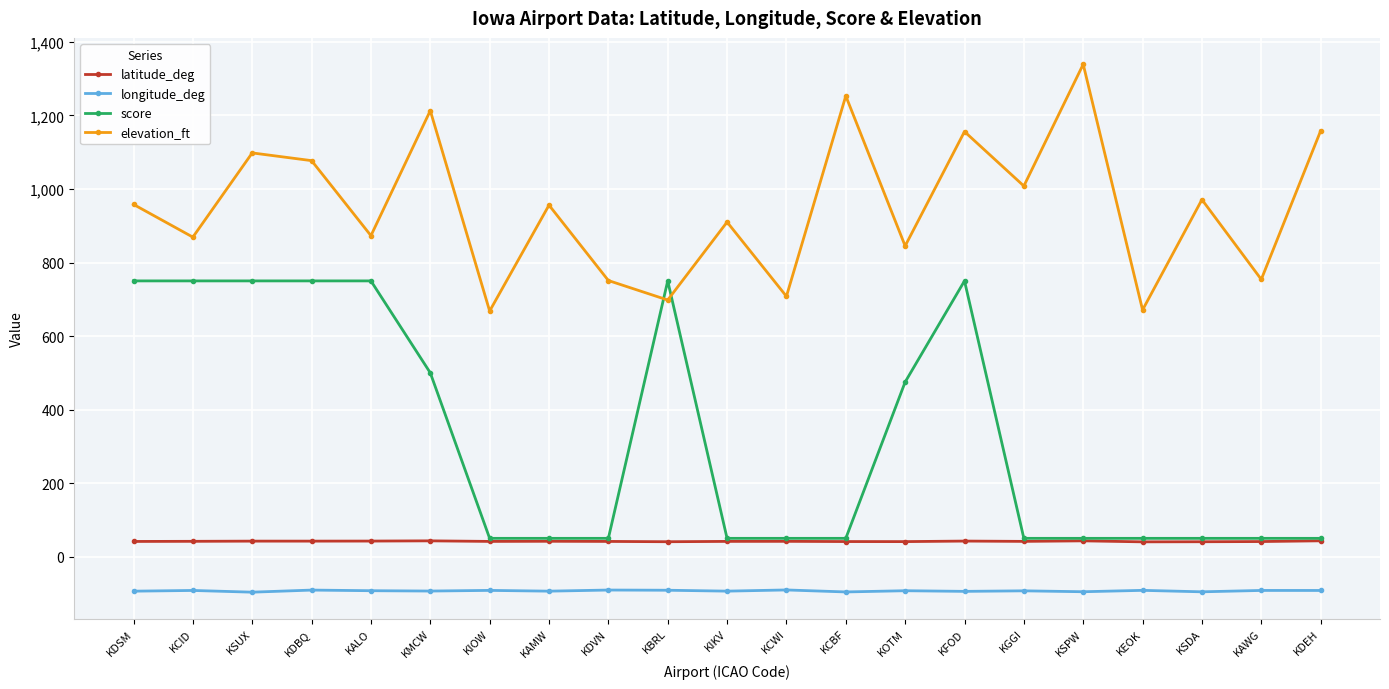

What is the difference between the highest and lowest values at KGGI?

1100.7